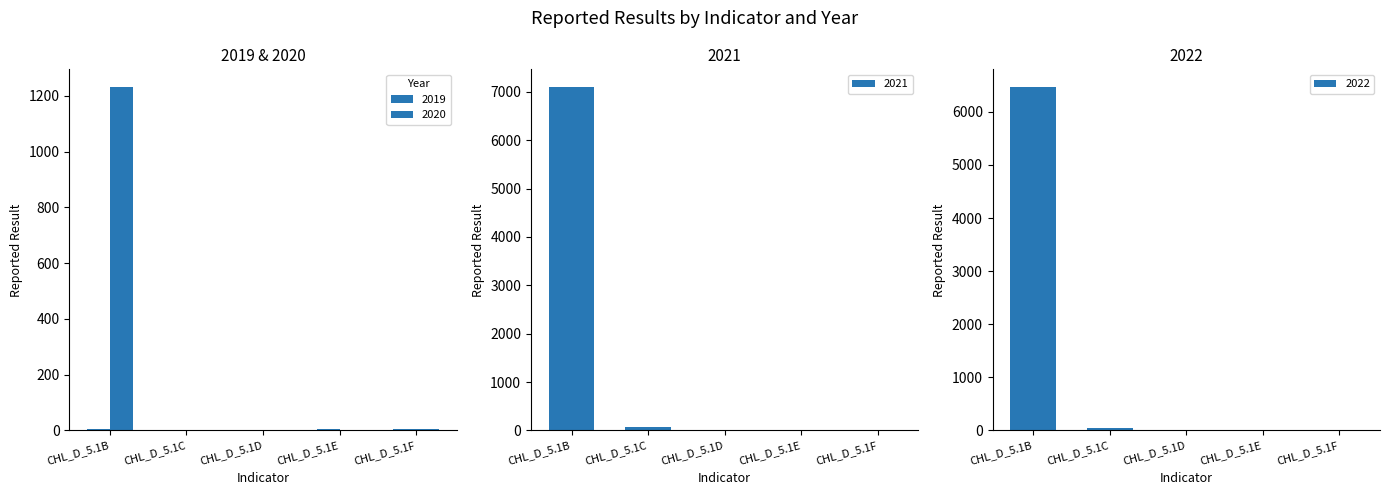

Rank the series by their maximum value, from highest to lowest.

2021, 2022, 2020, 2019